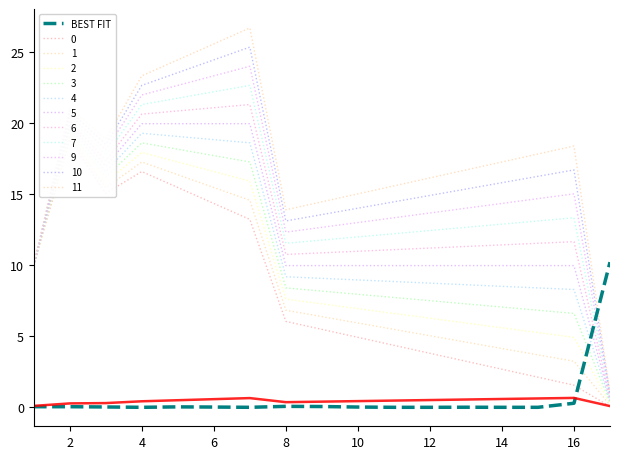

At which category does the chart reach its minimum across all series?

4